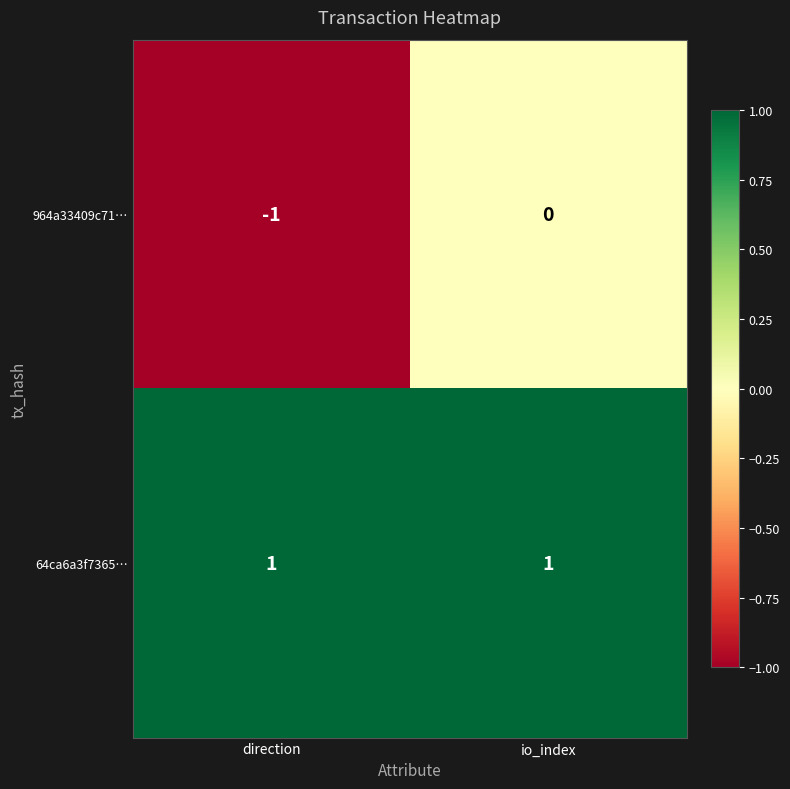

Is the value of 64ca6a3f7365… at io_index greater than the value of 964a33409c71… at io_index?

Yes